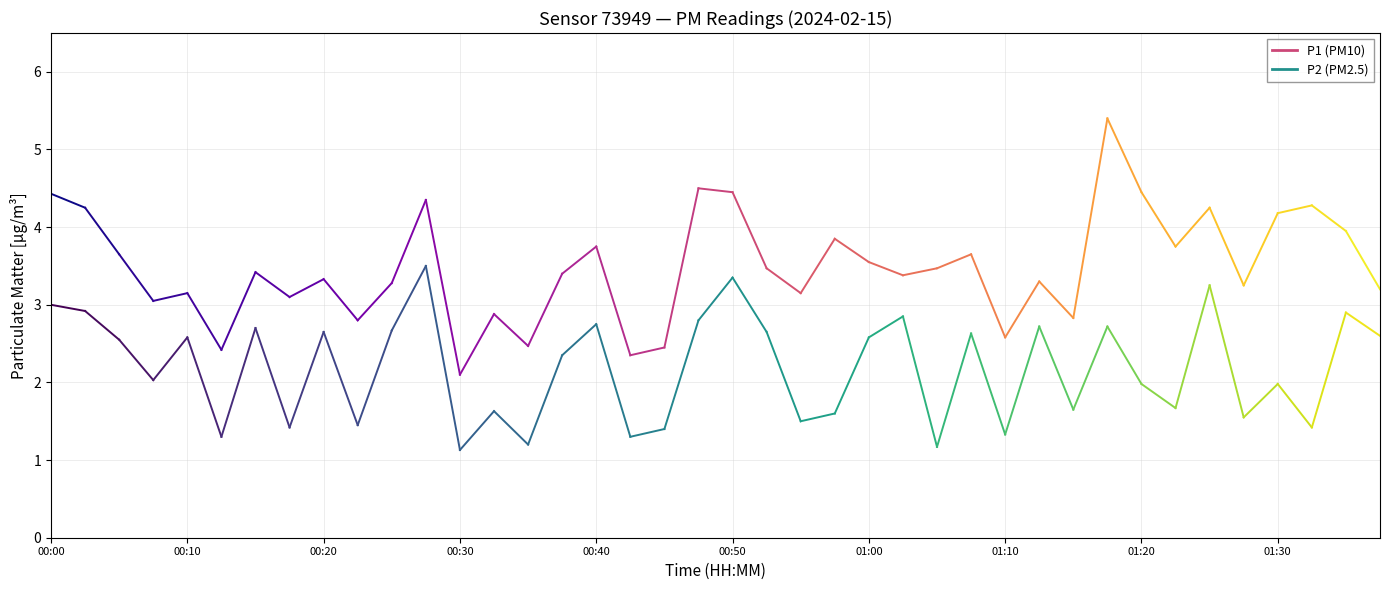

Does the chart display data point markers on the line(s)?

No